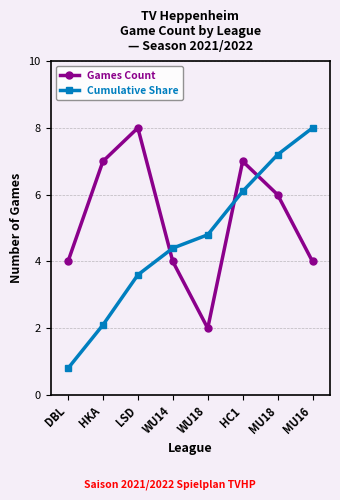

What is the label of the 6th point from the left?

HC1